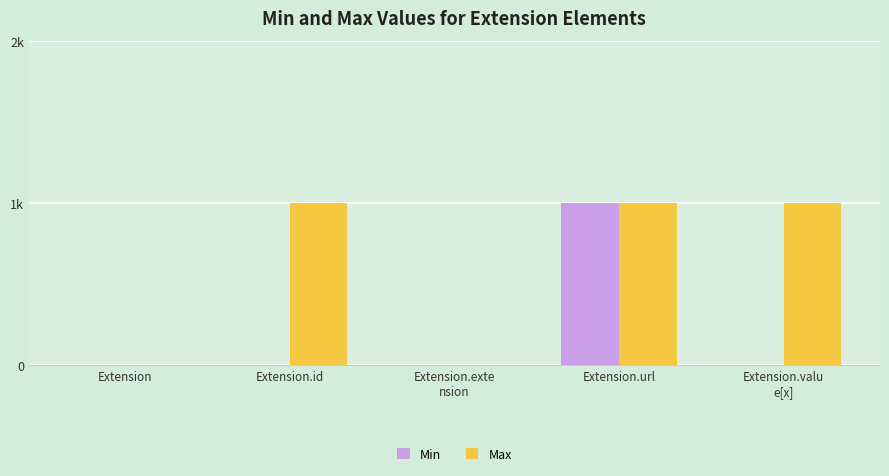

Reading right to left, transcribe all the data shown in this chart.

Min: Extension.valu
e[x]=0	Extension.url=1	Extension.exte
nsion=0	Extension.id=0	Extension=0
Max: Extension.valu
e[x]=1	Extension.url=1	Extension.exte
nsion=0	Extension.id=1	Extension=0